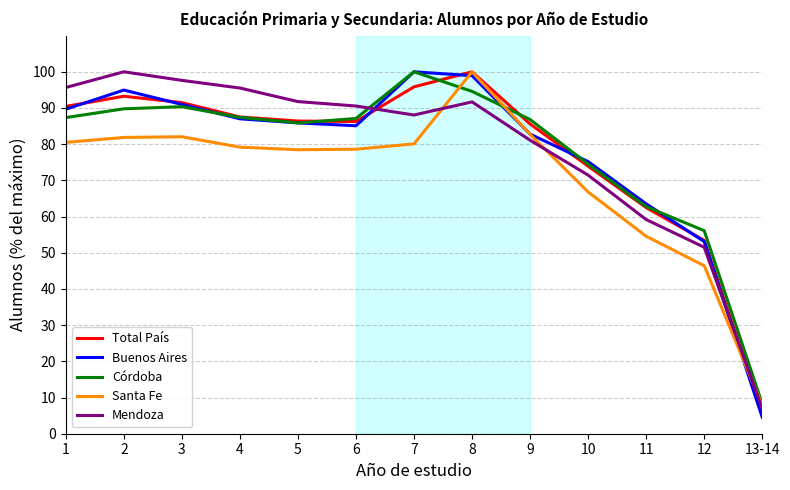

True or false: Córdoba has a value of 52.1 at 1.

False